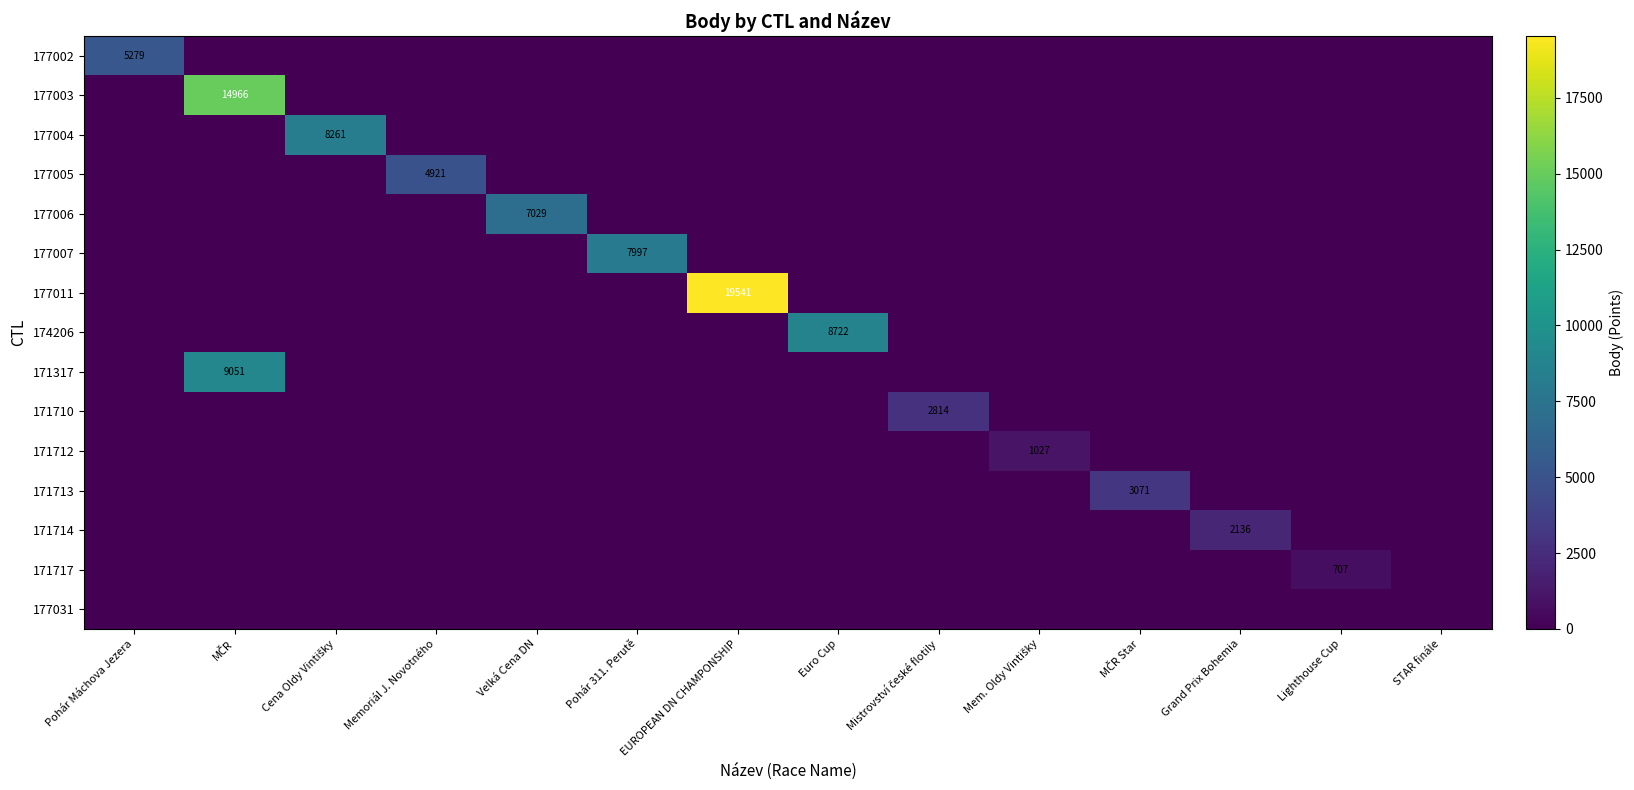

What is the sum of all 177004 values?

8261